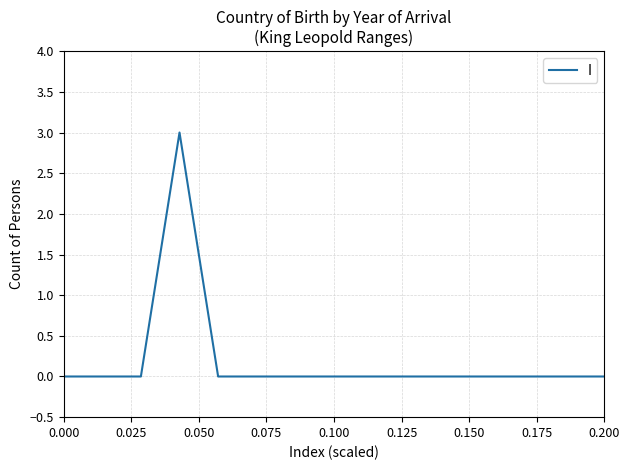

What is the sum of all values?

3